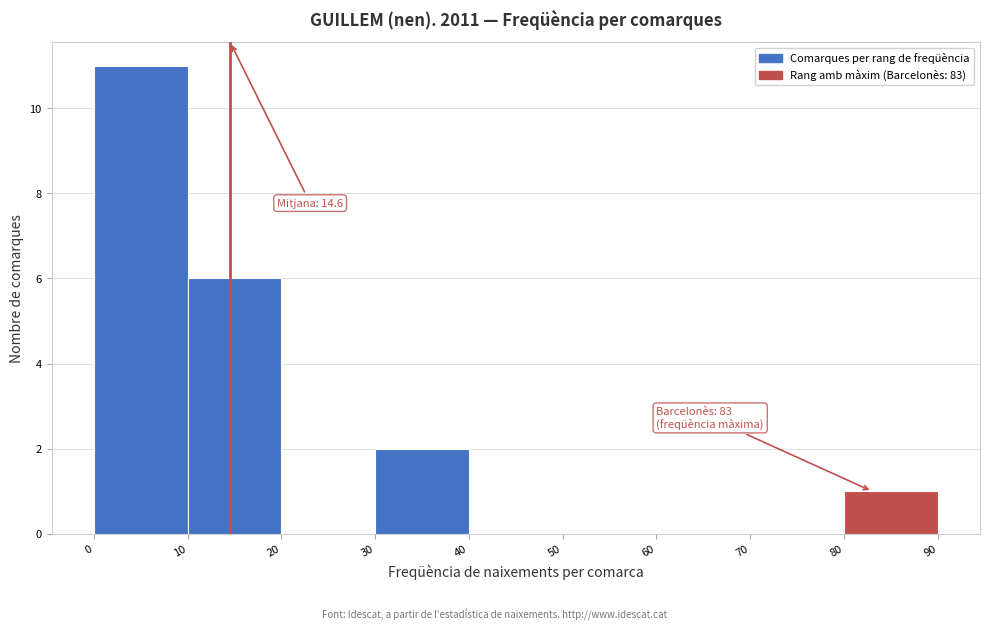

Over which range of the x-axis is the bar tallest?

0 to 10